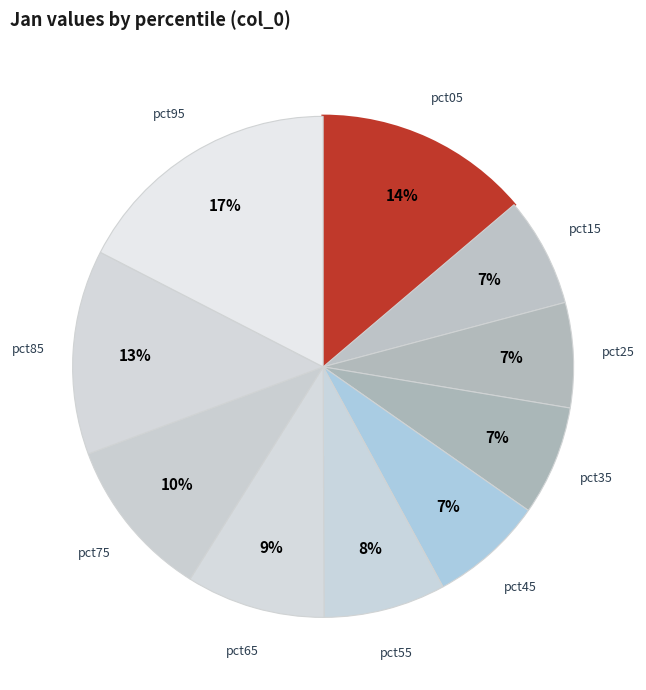

Does pct25 account for over 50% of the chart?

No